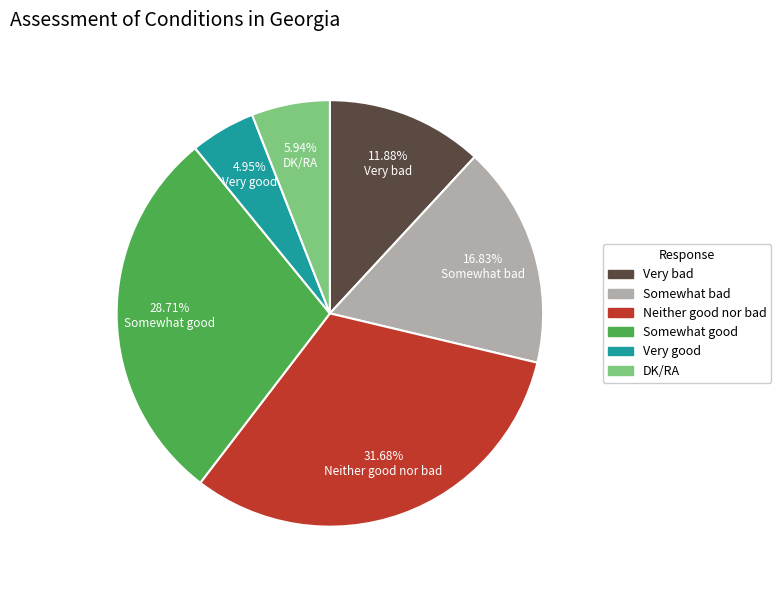

The Somewhat good slice represents 20% of the pie. True or false?

False